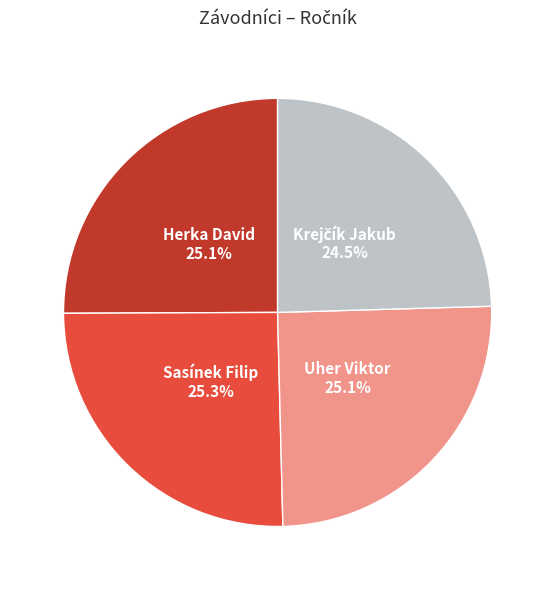

Does any single category account for the majority?

No